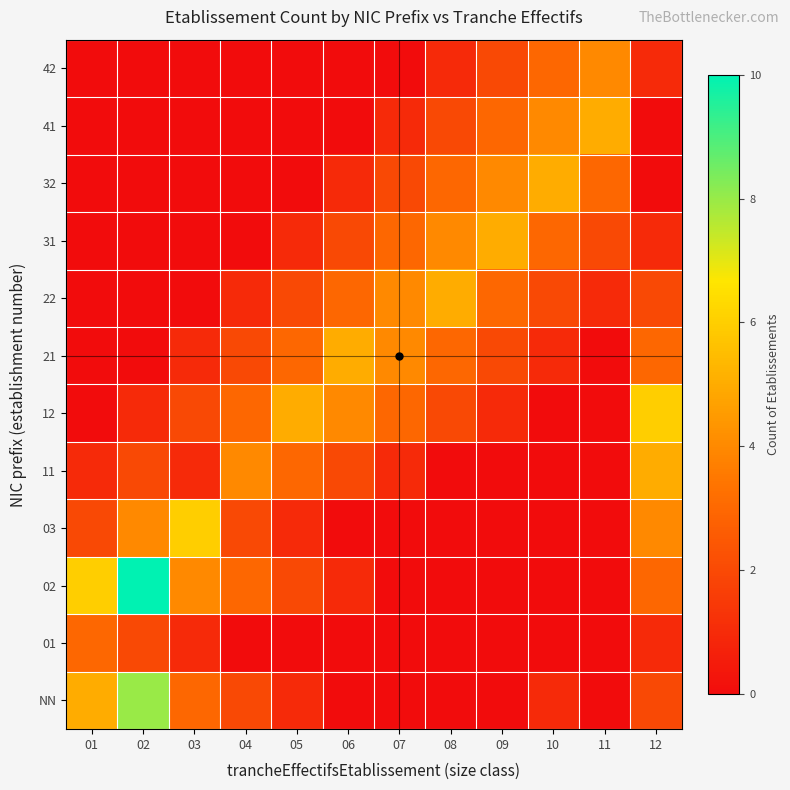

At how many categories does at least one series exceed 4?

10